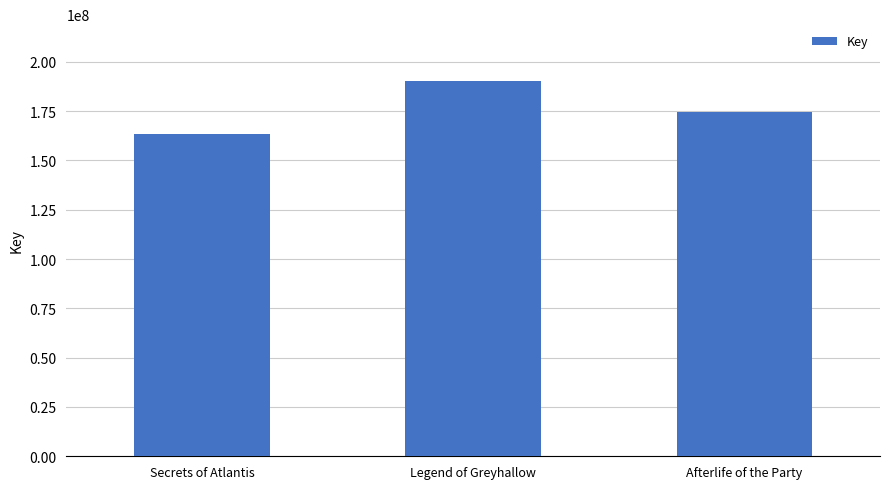

What is the approximate value at Afterlife of the Party, to the nearest 10?

174543920